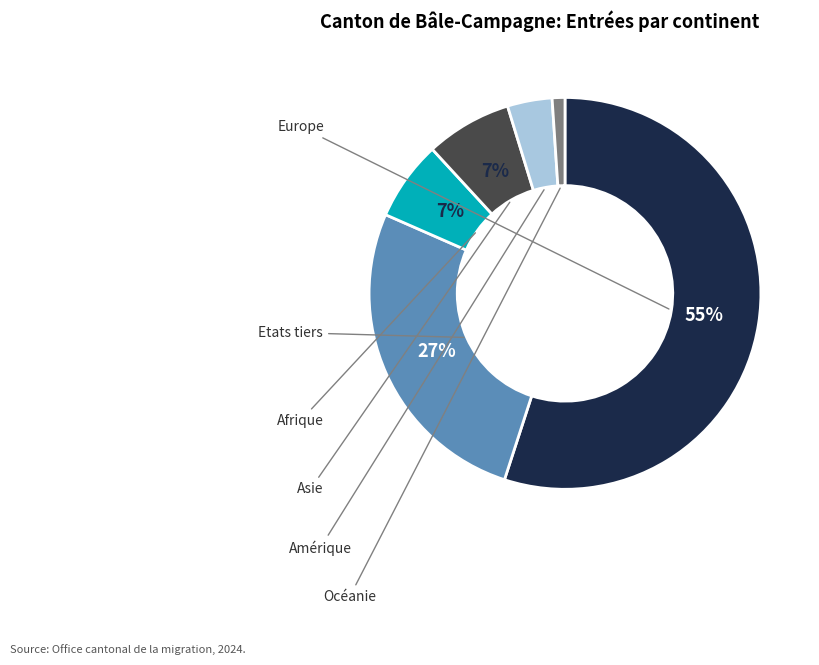

Does any single category account for the majority?

Yes